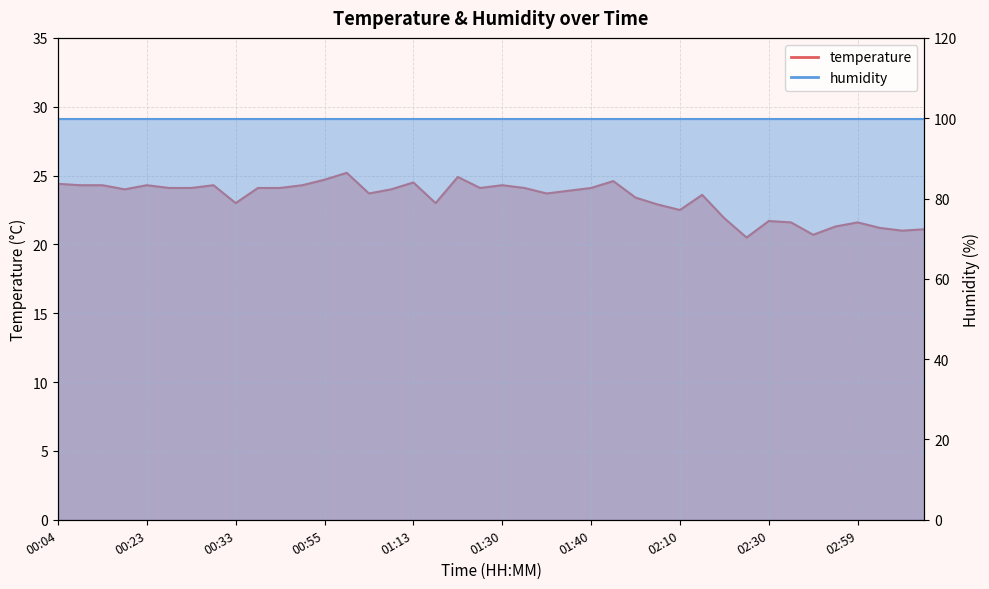

Where is the first local maximum?

00:23